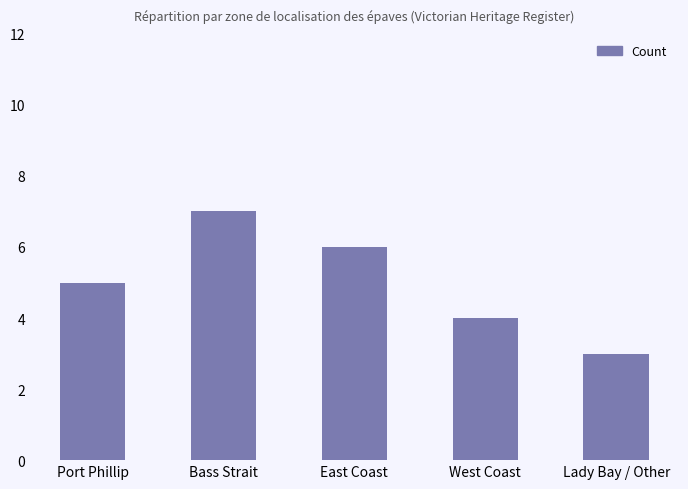

The value at Bass Strait is 7. True or false?

True